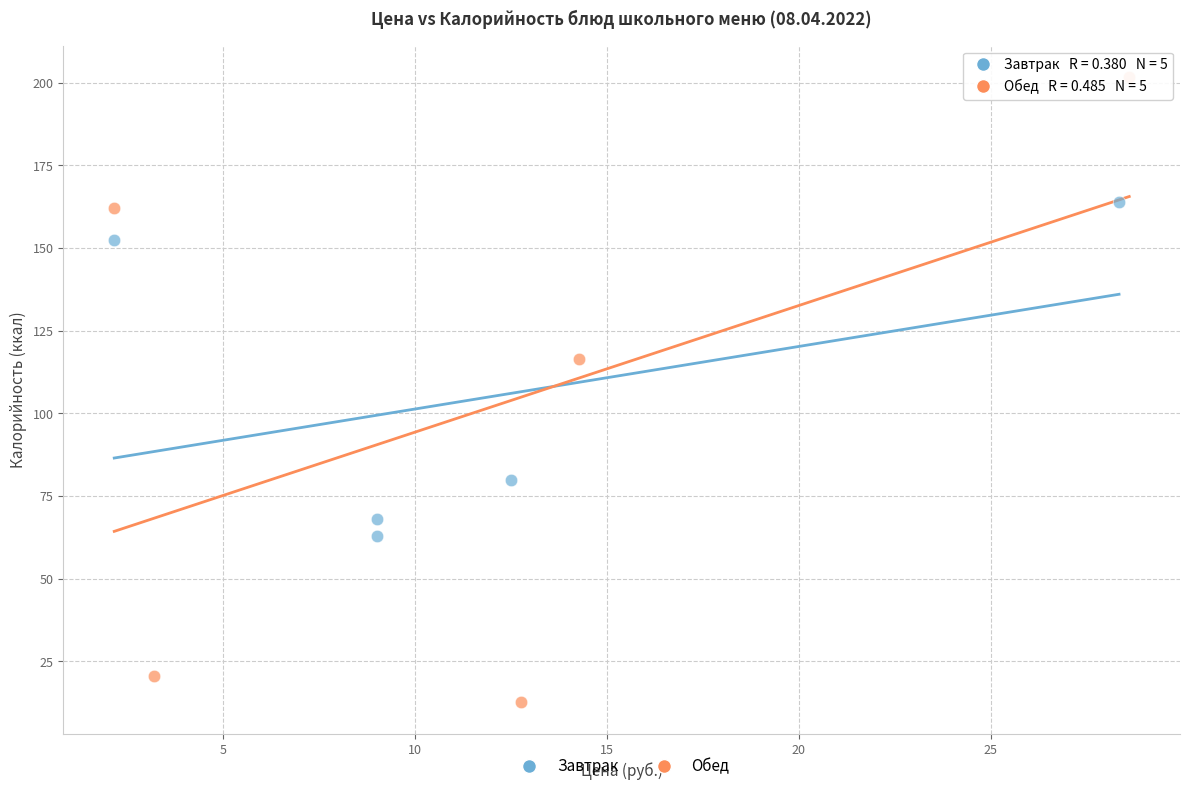

Which series reaches the maximum Y coordinate?

Обед